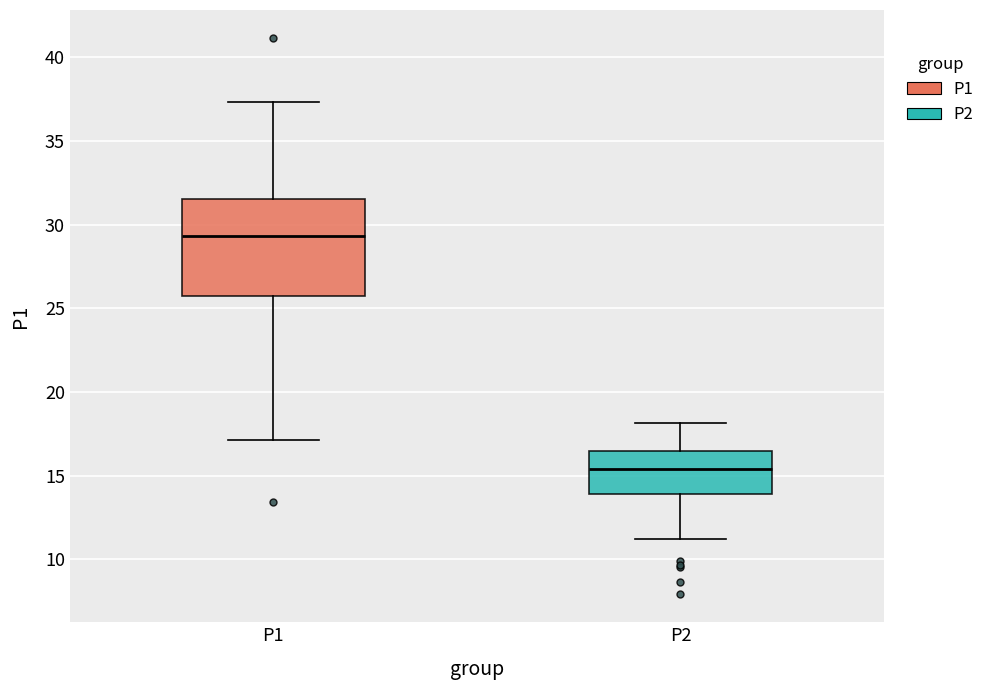

Where does the lower whisker of the box for P2 end on the y-axis? The values are not printed on the chart, so give them approximately, as read against the axis.

11.0